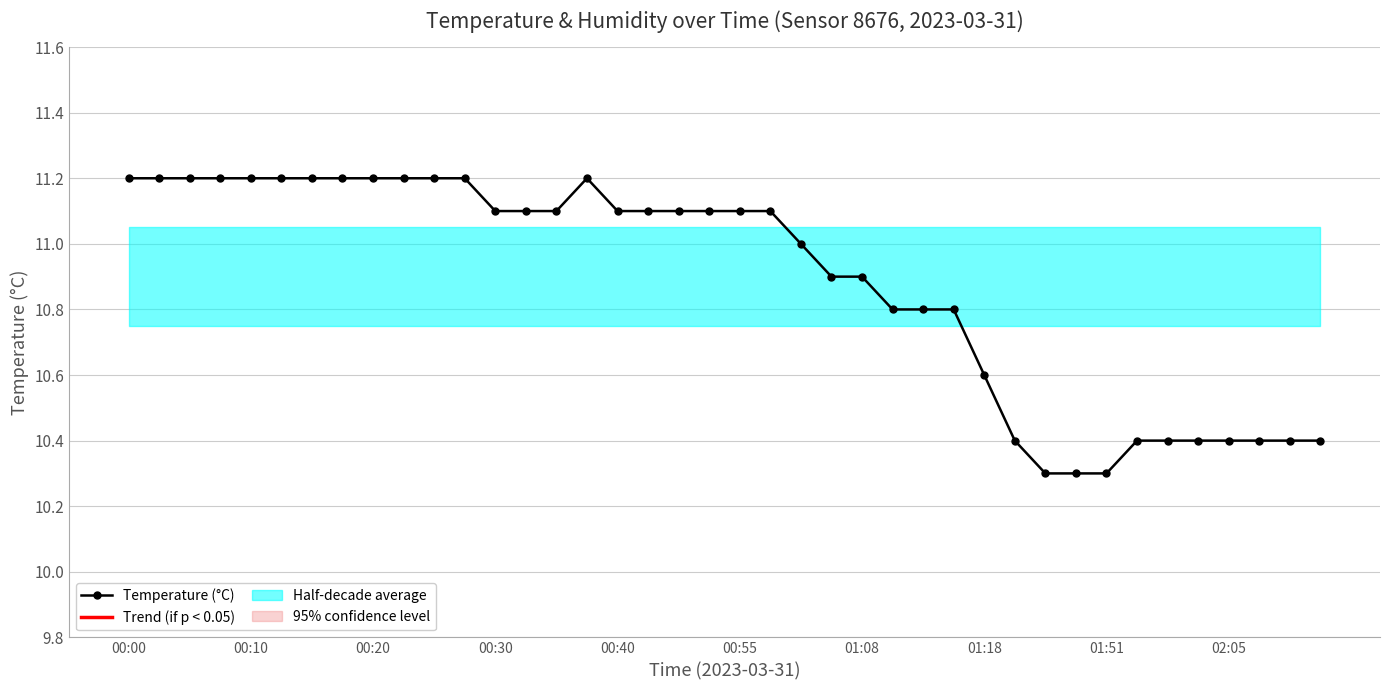

What is the label of the 14th point from the left?

13